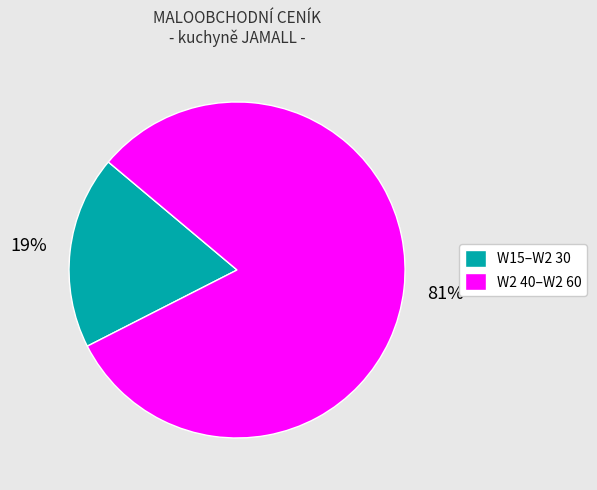

To the nearest percent, what is the average slice percentage?

50%